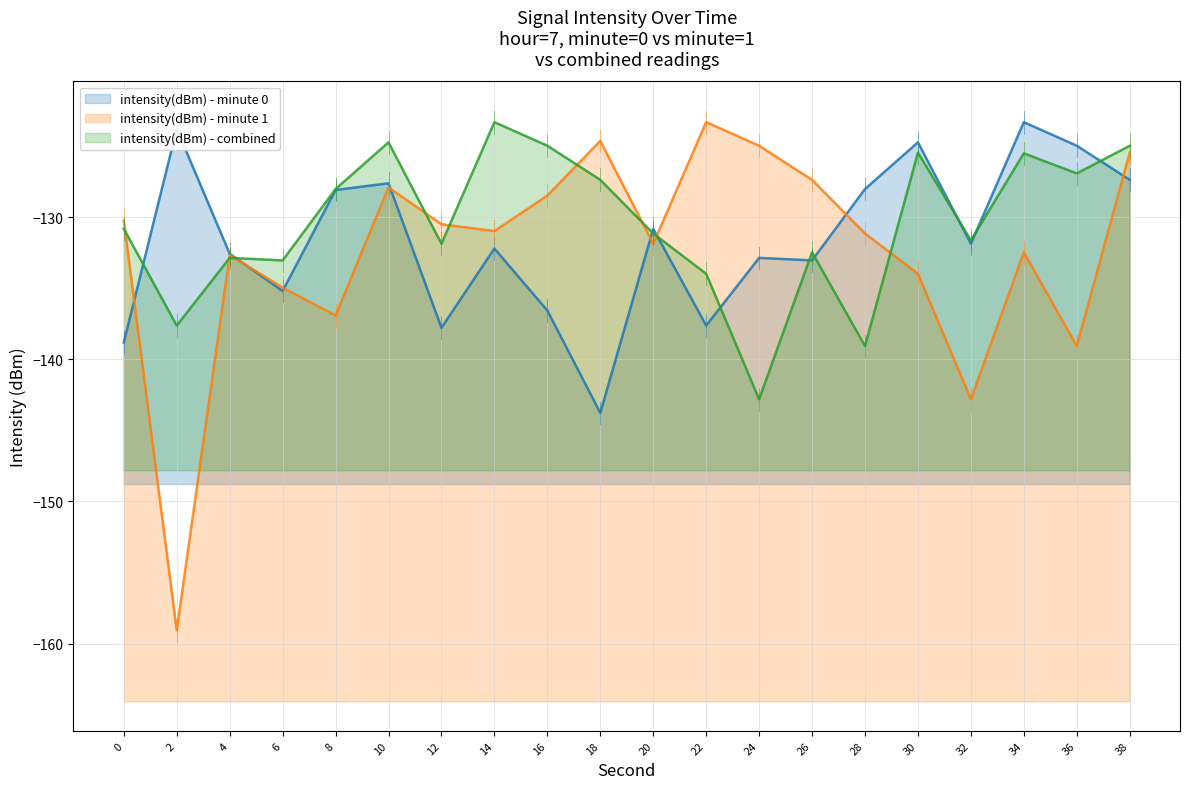

Which series has the largest total across all categories?

intensity(dBm) - combined